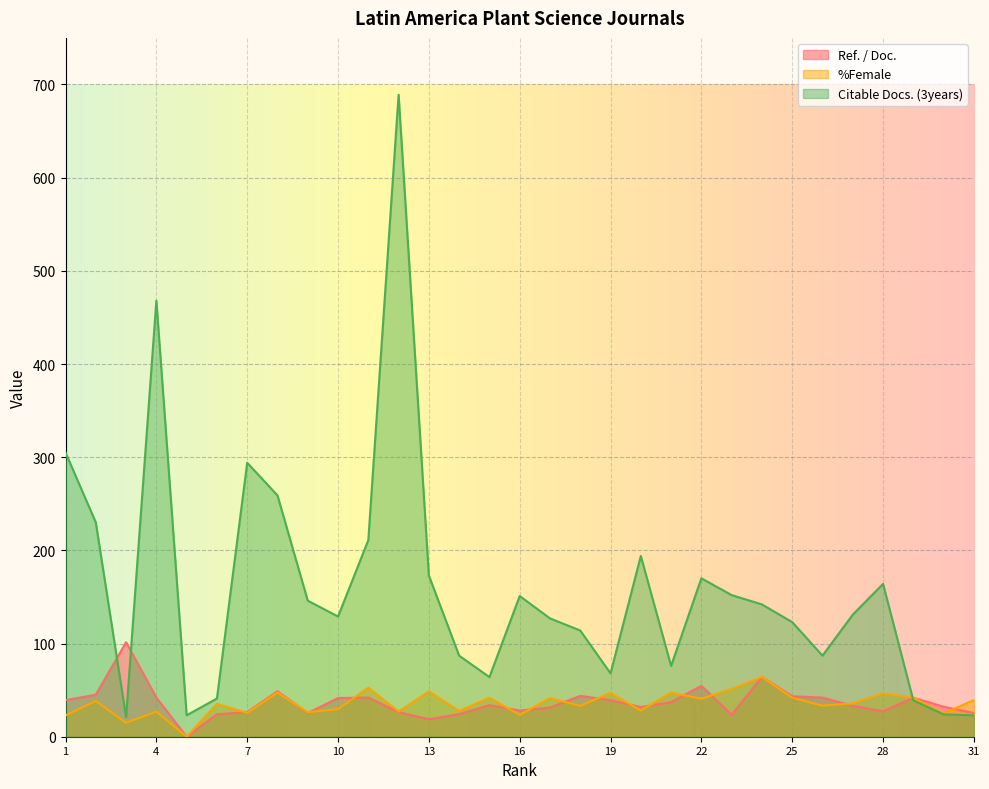

Where is %Female nearest to the value 32?

18